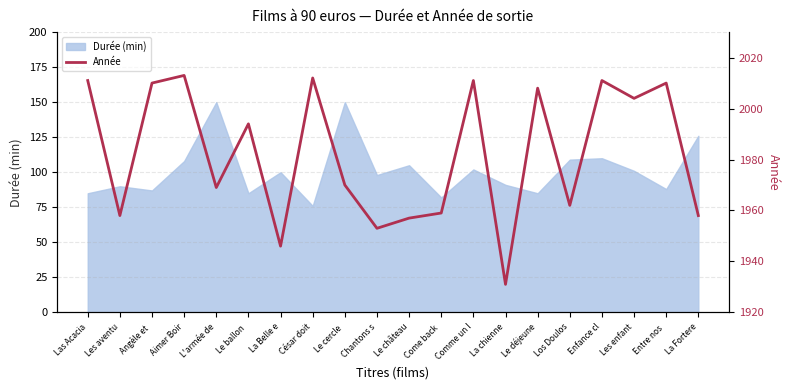

True or false: Durée (min) has a value of 126 at La Fortere.

True